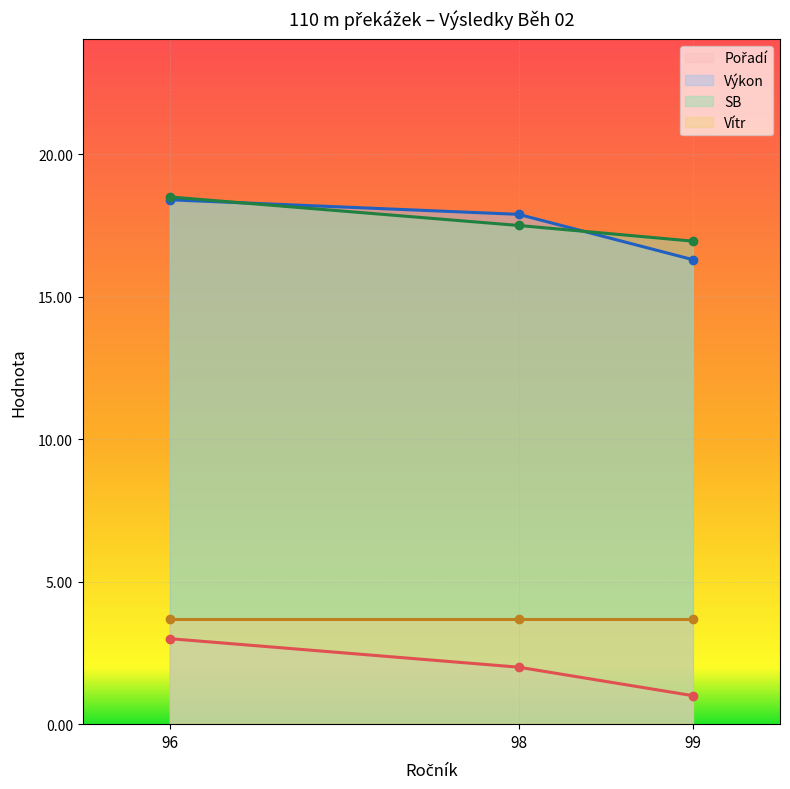

How many data points in Pořadí are above 2?

1